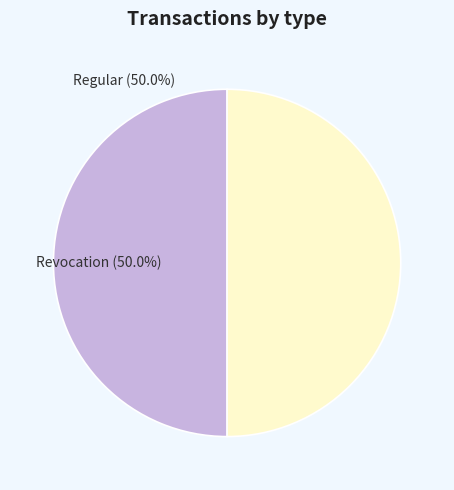

Is it true that Regular is 50% of the pie?

True